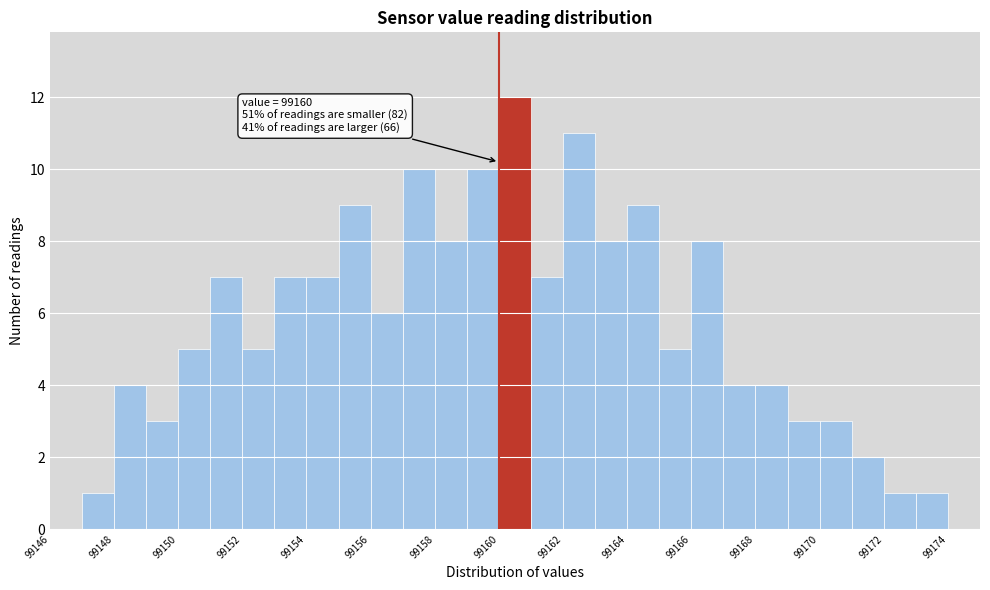

Over which range of the x-axis is the bar tallest?

99160 to 99161